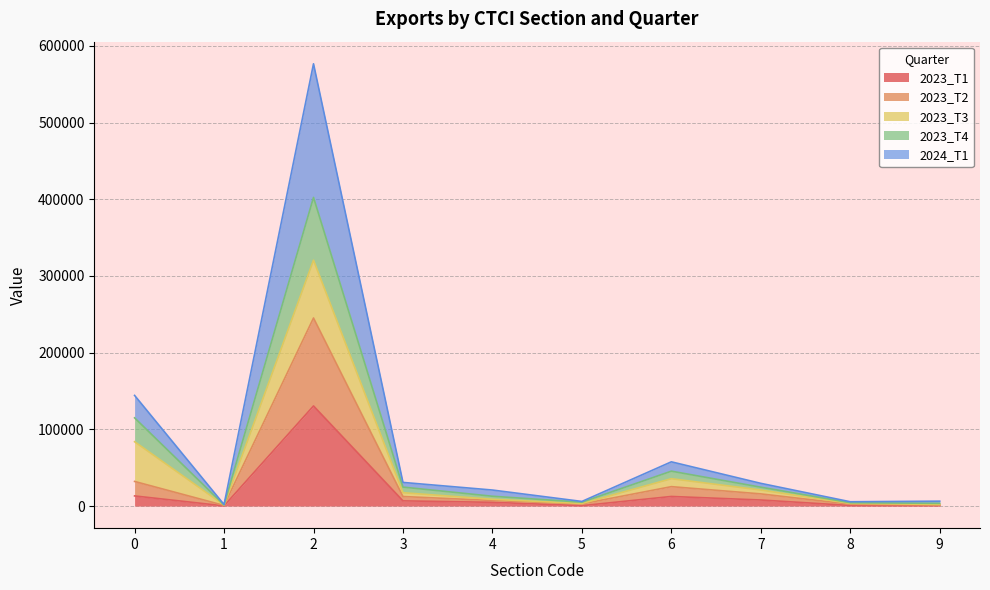

At which category is the sum across all series the highest?

2